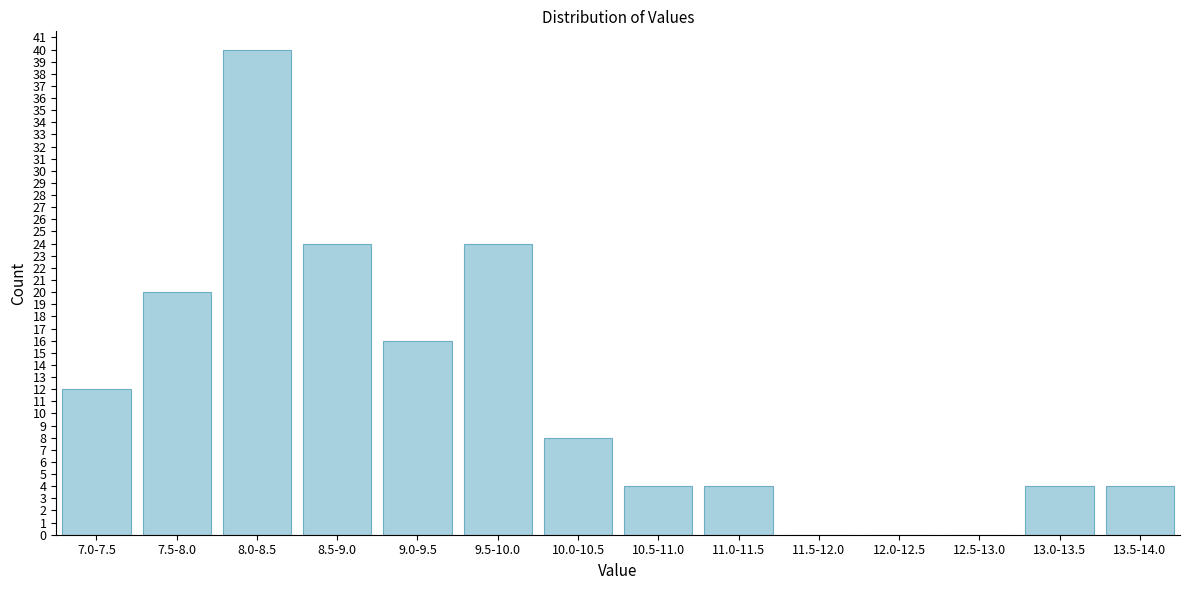

Reading left to right, extract all data points from this chart.

7.0-7.5=12	7.5-8.0=20	8.0-8.5=40	8.5-9.0=24	9.0-9.5=16	9.5-10.0=24	10.0-10.5=8	10.5-11.0=4	11.0-11.5=4	11.5-12.0=0	12.0-12.5=0	12.5-13.0=0	13.0-13.5=4	13.5-14.0=4